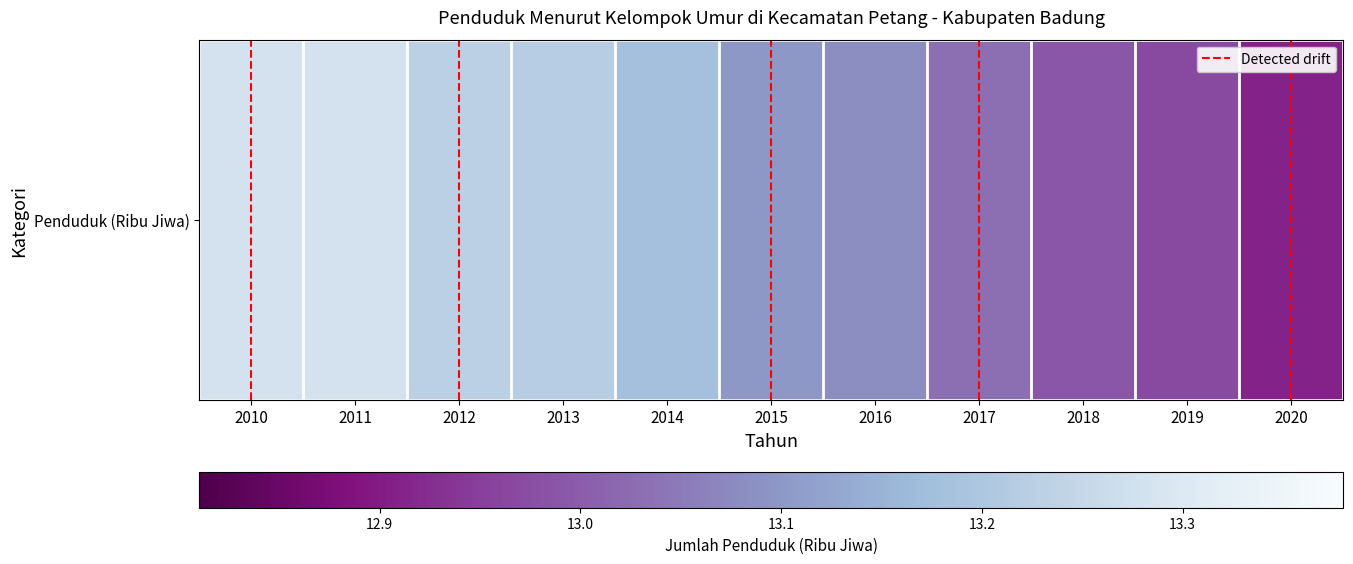

What is the sum of the values at 2018 and 2017?

26.0